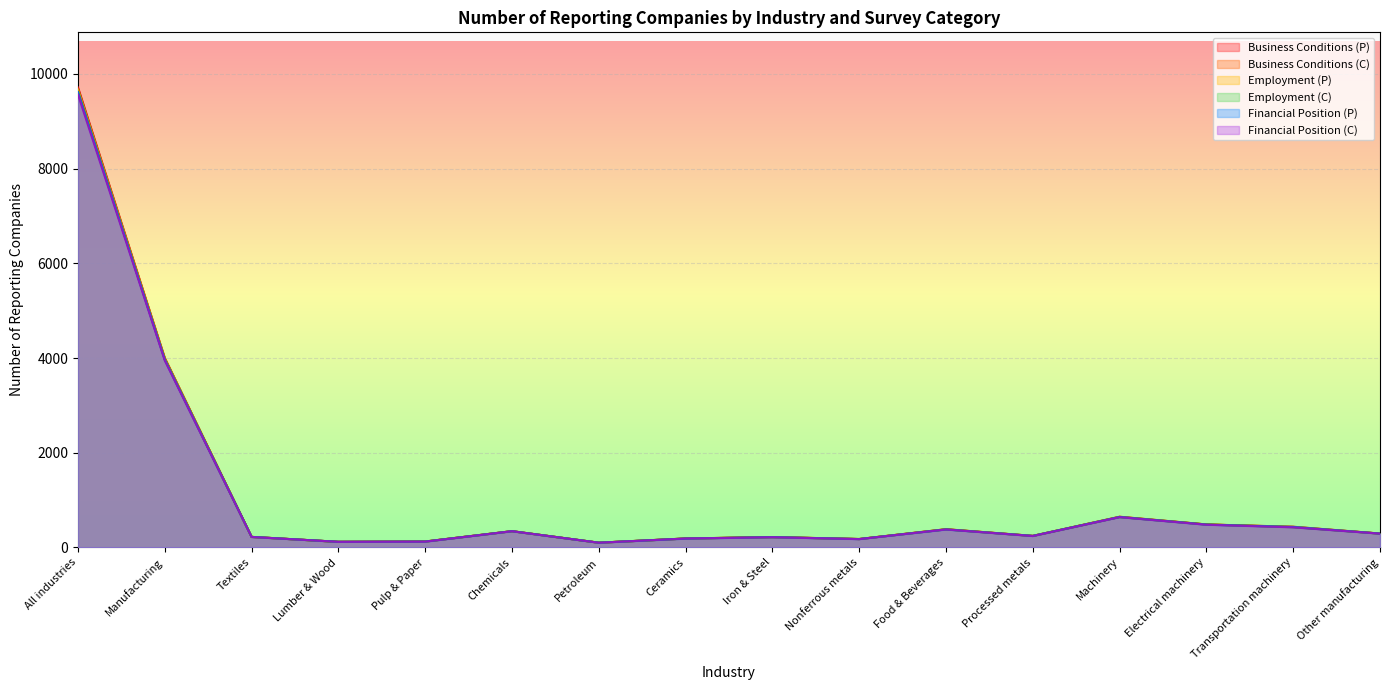

True or false: Financial Position (C) and Business Conditions (P) intersect in this chart.

False